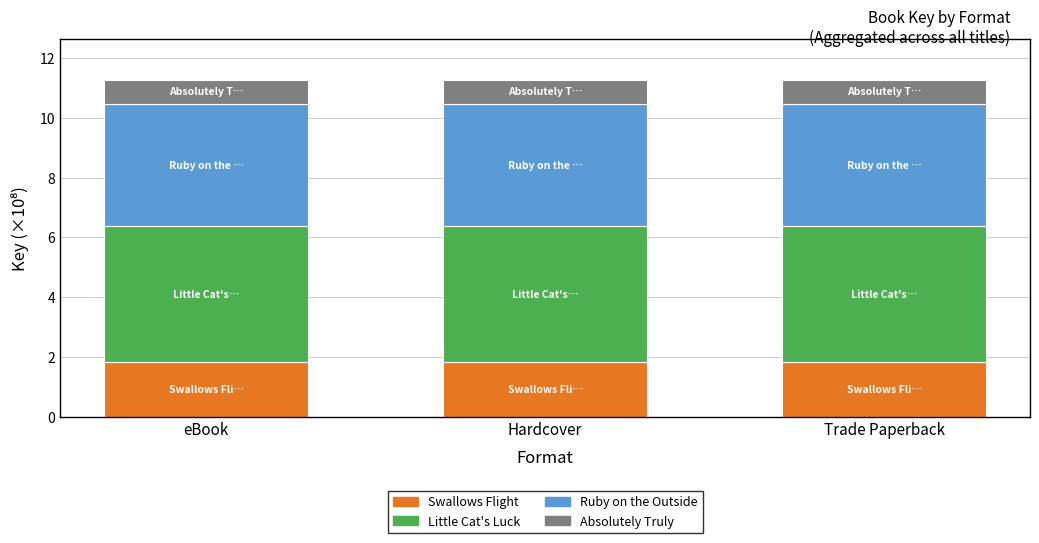

What is the total value across all series at Trade Paperback?

11.3